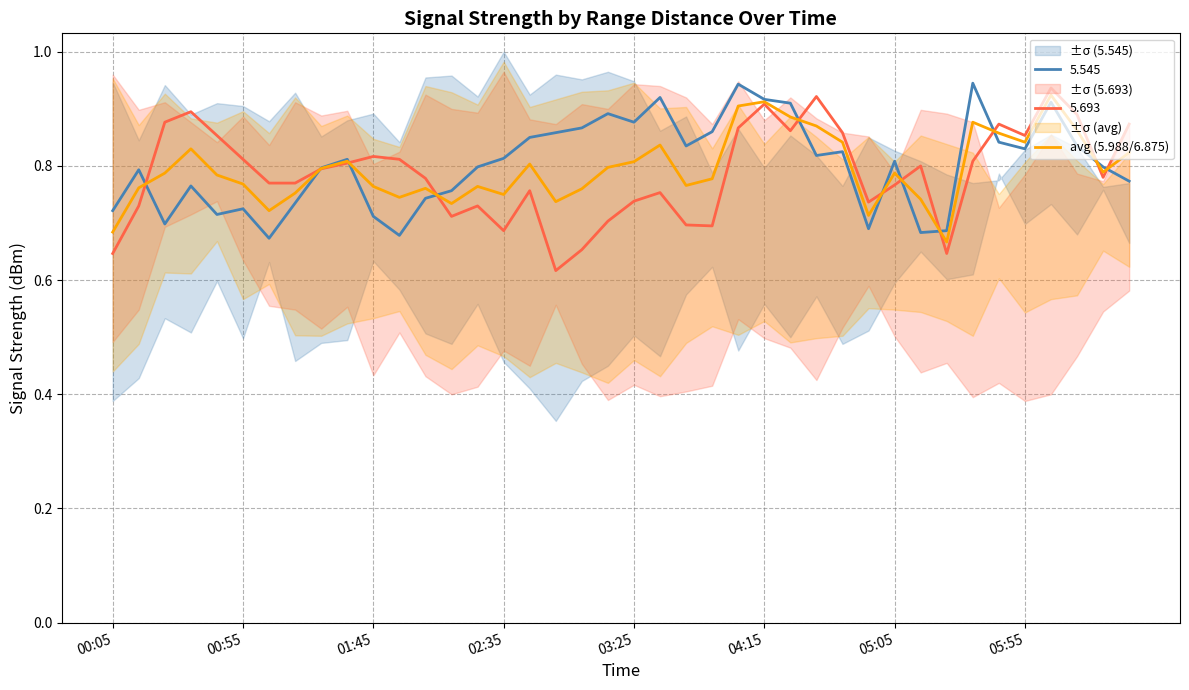

Reading left to right, transcribe all the data shown in this chart.

0.7	0.8	0.8	0.8	0.8	0.8	0.7	0.8	0.8	0.8	0.8	0.7	0.8	0.7	0.8	0.8	0.8	0.7	0.8	0.8	0.8	0.8	0.8	0.8	0.9	0.9	0.9	0.9	0.8	0.7	0.8	0.7	0.7	0.9	0.9	0.8	0.9	0.9	0.8	0.8